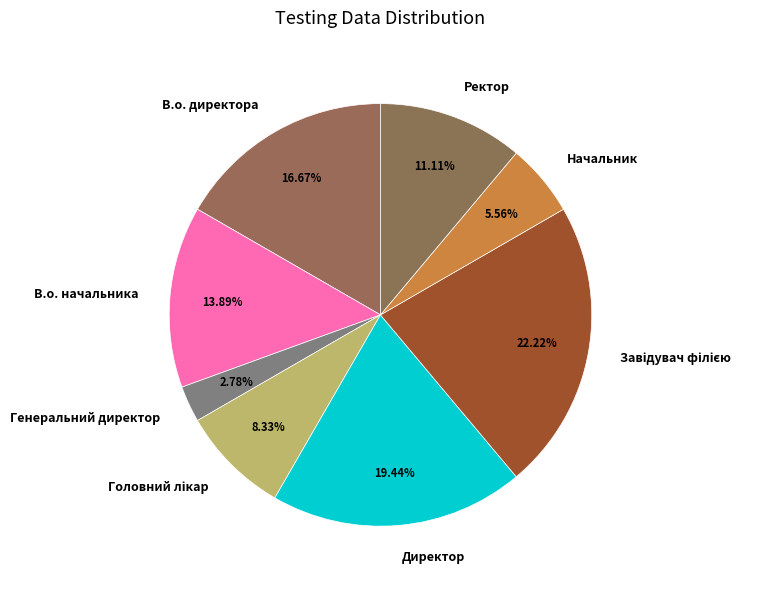

How many slices are in this pie chart?

8